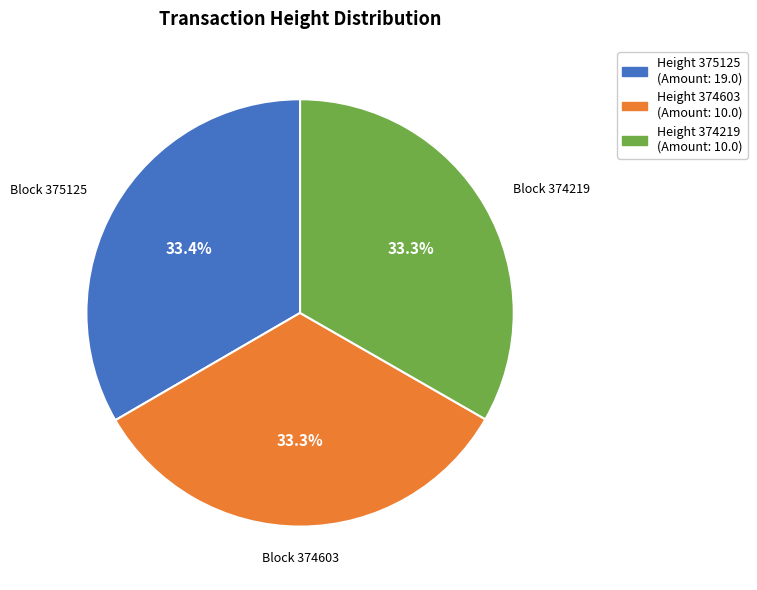

Is there a majority slice in this chart?

No